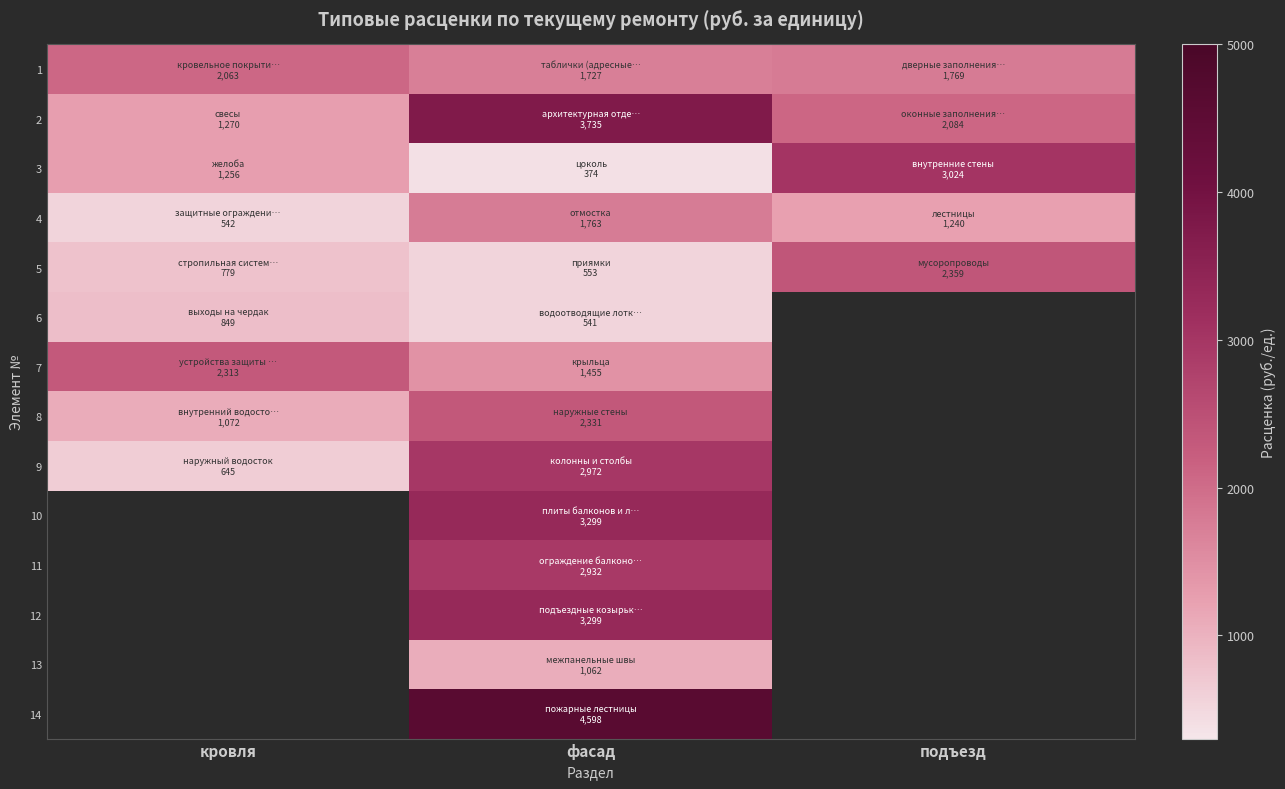

What is the spread (max minus min) of values at фасад?

4223.6